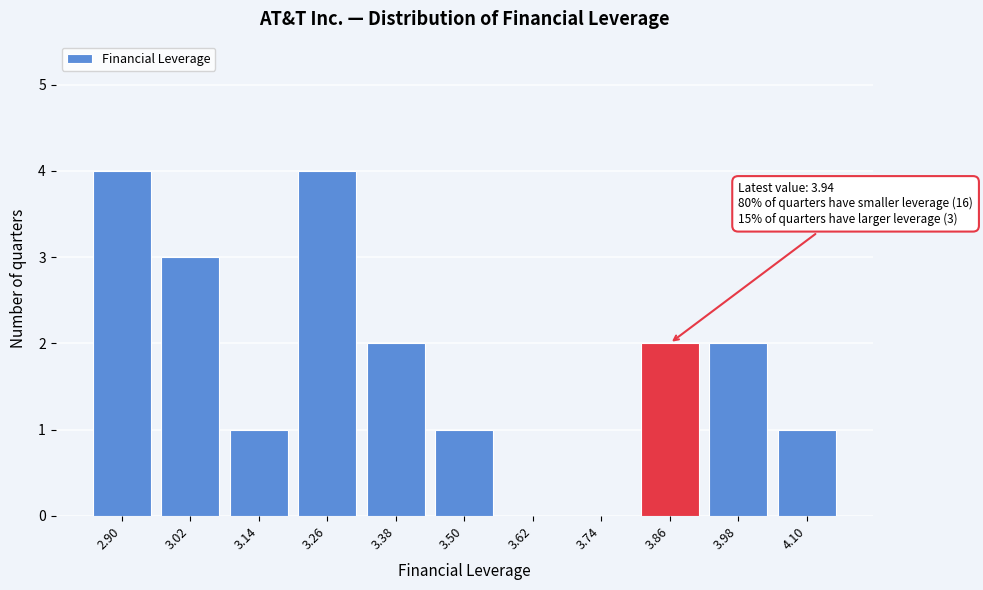

Reading left to right, transcribe all the data shown in this chart.

2.90=4	3.02=3	3.14=1	3.26=4	3.38=2	3.50=1	3.62=0	3.74=0	3.86=2	3.98=2	4.10=1